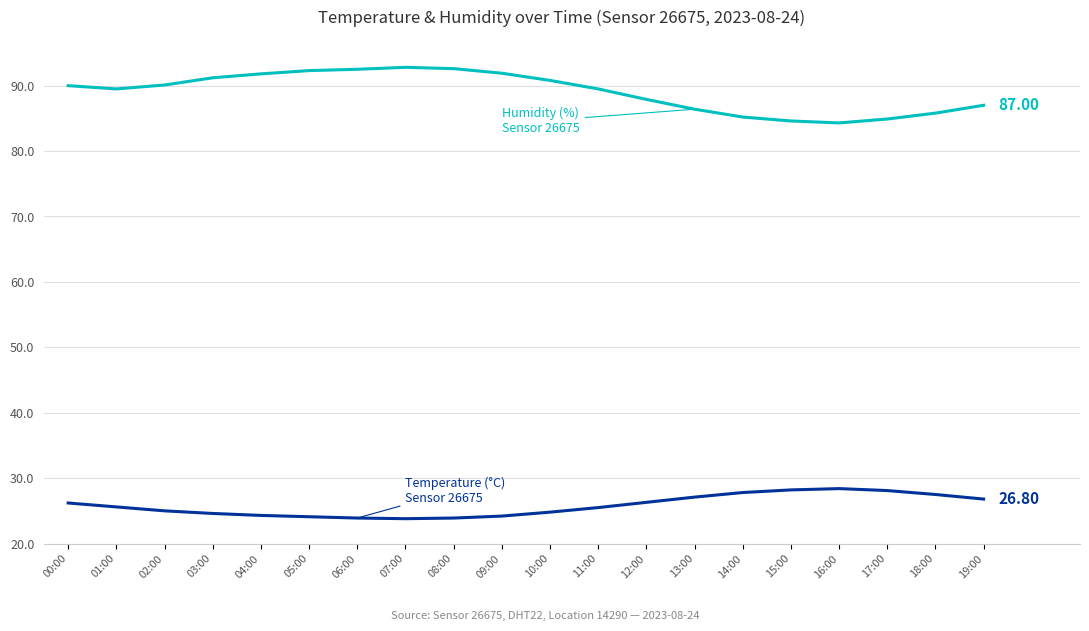

Does the chart display data point markers on the line(s)?

No